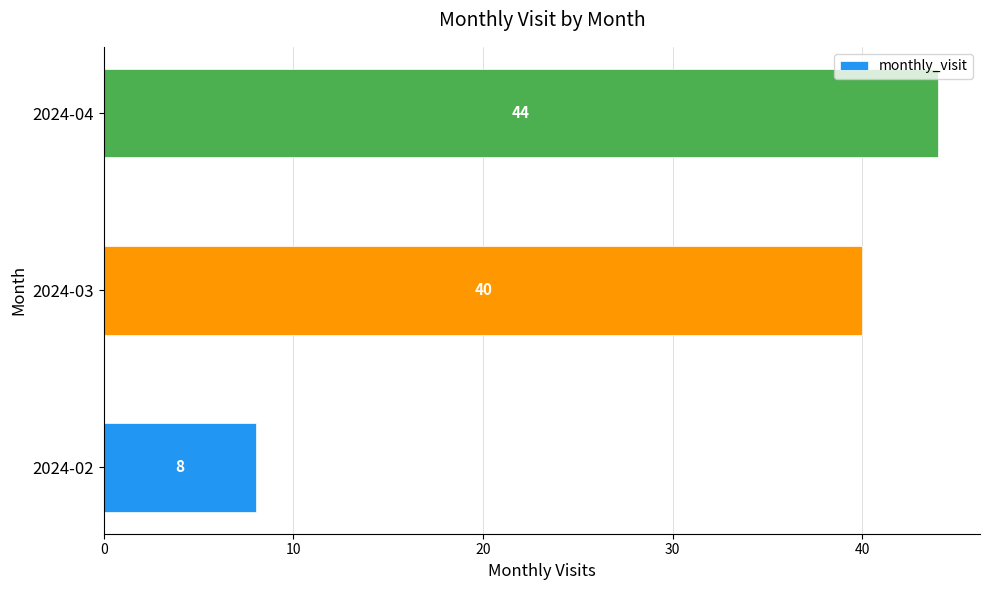

What is the change in value from 2024-03 to 2024-04?

+4